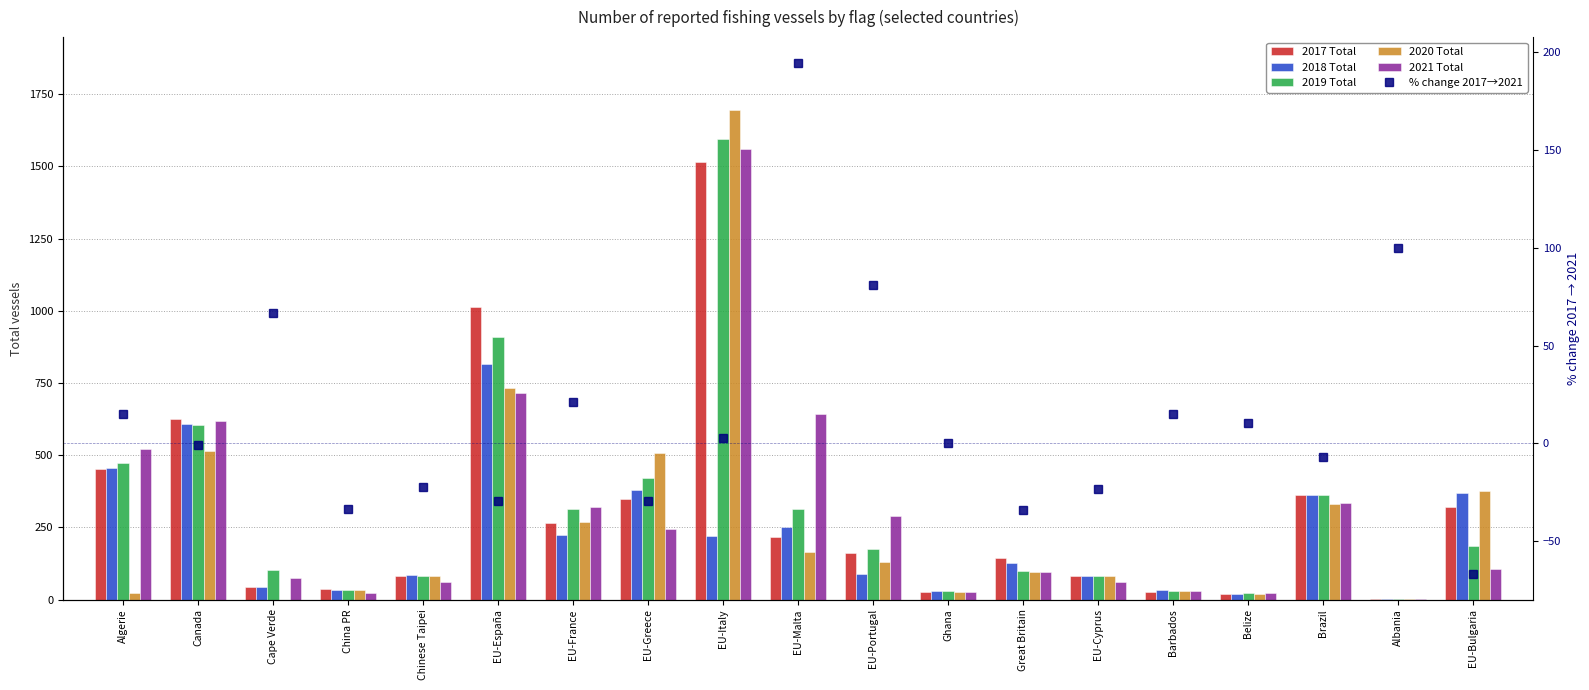

The 2020 Total series shows 3.5 at Albania. True or false?

False